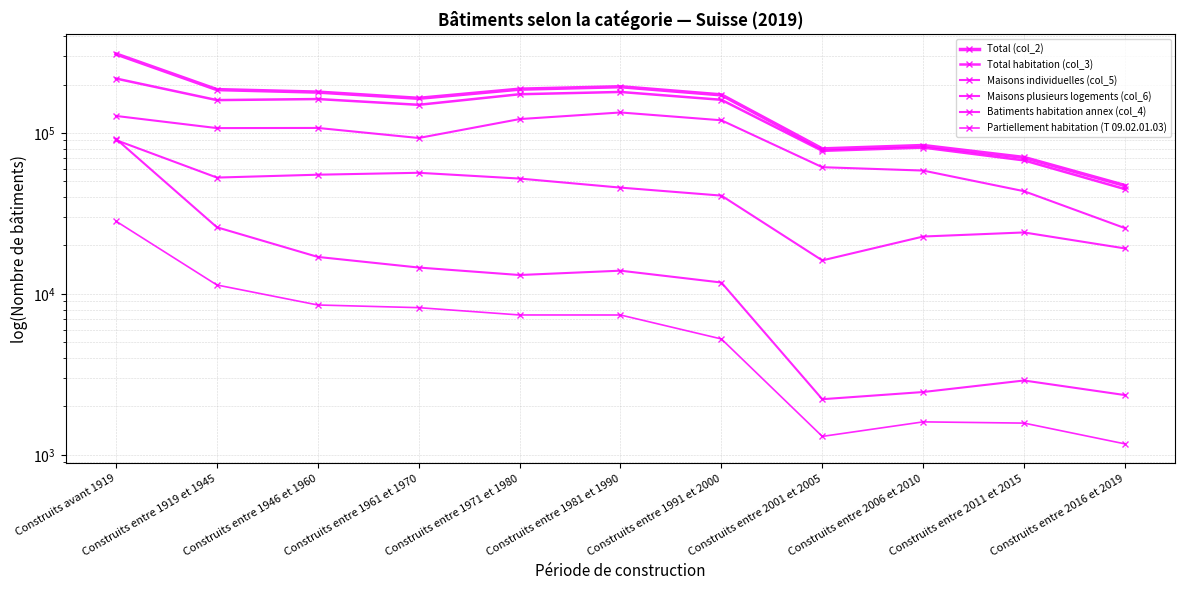

How many data points in Total (col_2) are above 172613?

5